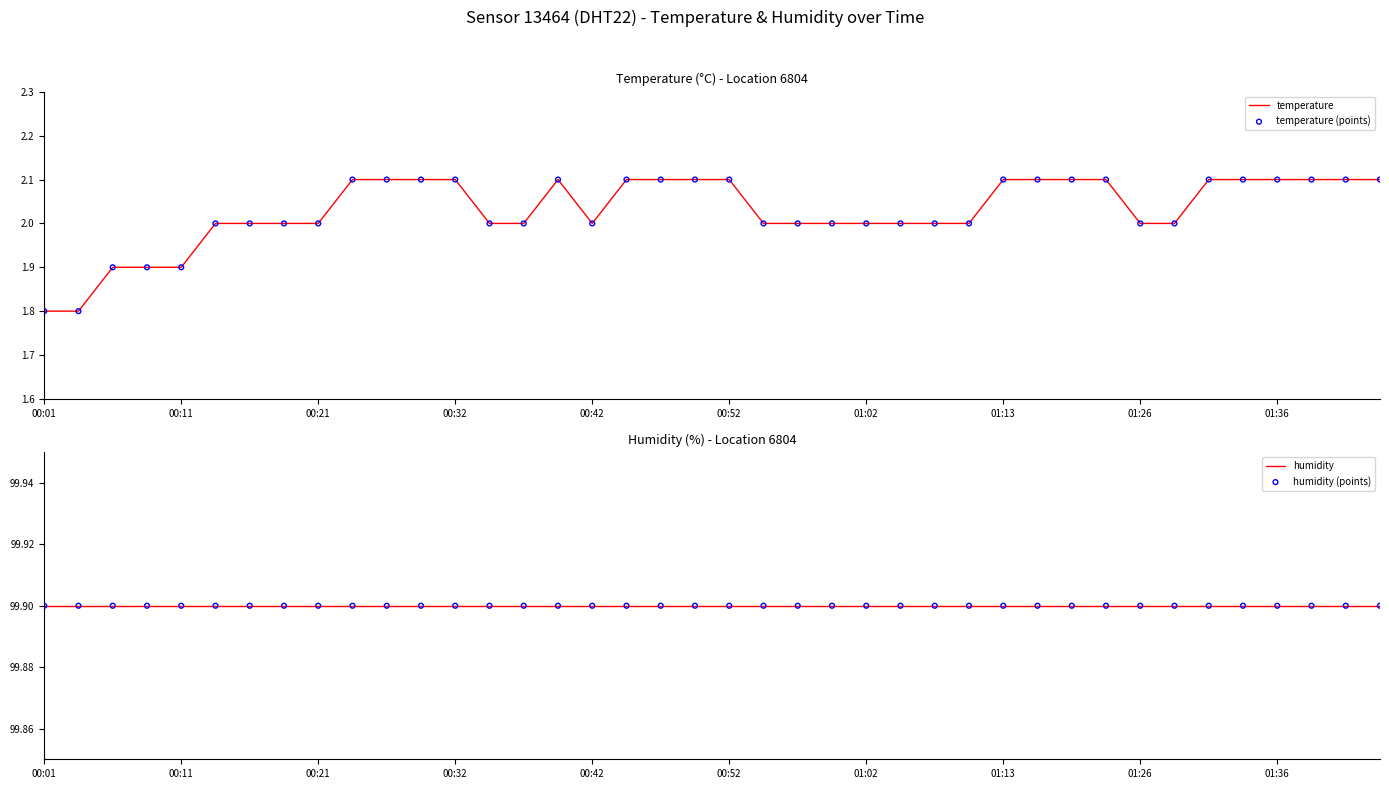

The value of temperature at 00:52 is 2.1. True or false?

True